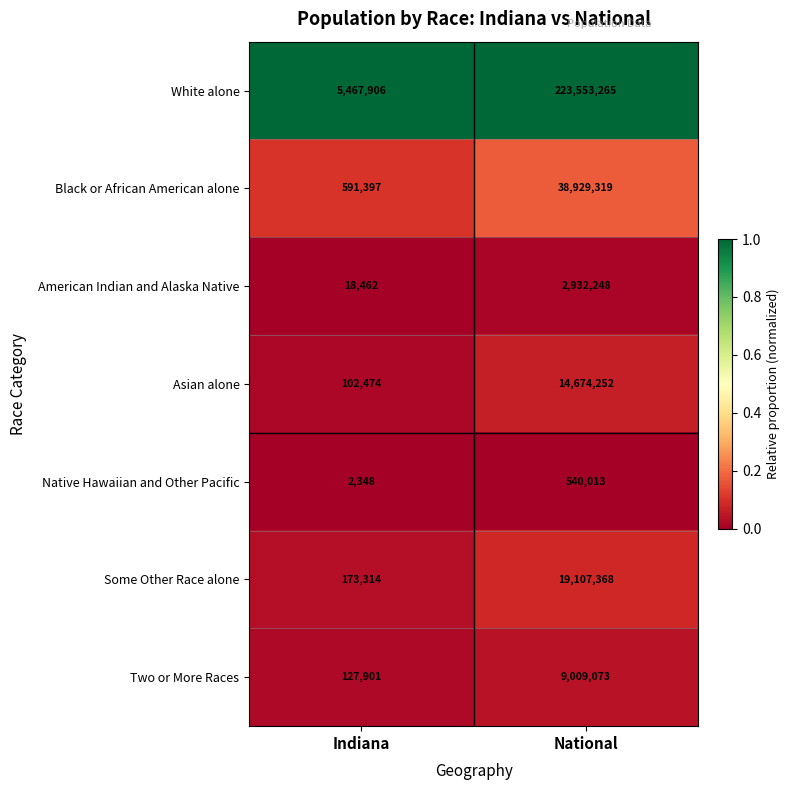

Reading right to left, transcribe all the data shown in this chart.

White alone: 223553265	5467906
Black or African American alone: 38929319	591397
American Indian and Alaska Native: 2932248	18462
Asian alone: 14674252	102474
Native Hawaiian and Other Pacific: 540013	2348
Some Other Race alone: 19107368	173314
Two or More Races: 9009073	127901